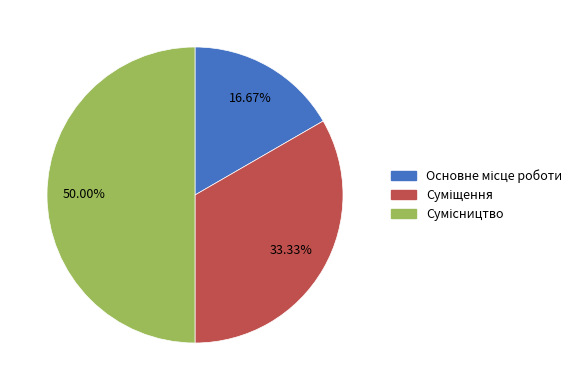

How many slices are in this pie chart?

3